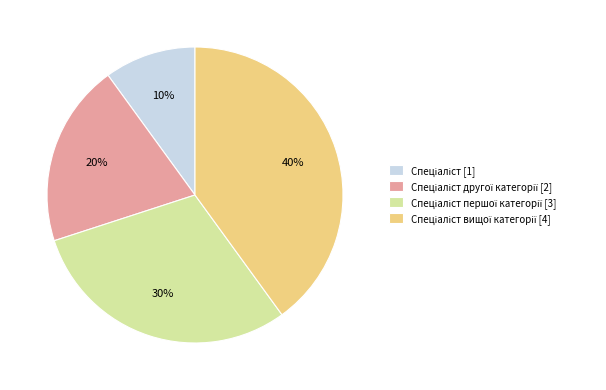

To the nearest percent, what is the difference between the largest and smallest slice percentages?

30%